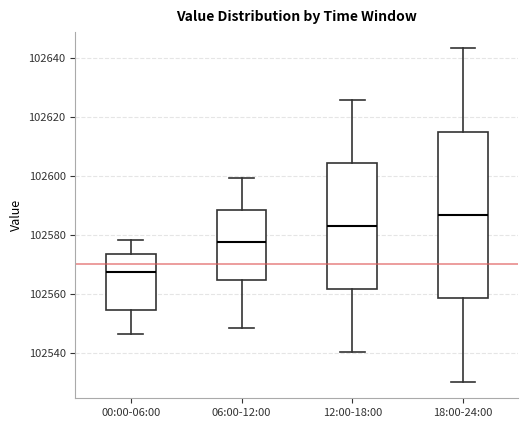

Reading left to right, transcribe this box plot: for each box, give where its median line is, the range the box spans, and where its two whiskers end, as read against the y-axis. The values are not printed on the chart, so give them approximately, as read against the axis.

00:00-06:00: median 102568, box 102554 to 102574, whiskers 102546 to 102578
06:00-12:00: median 102578, box 102564 to 102588, whiskers 102548 to 102600
12:00-18:00: median 102584, box 102562 to 102604, whiskers 102540 to 102626
18:00-24:00: median 102586, box 102558 to 102616, whiskers 102530 to 102644